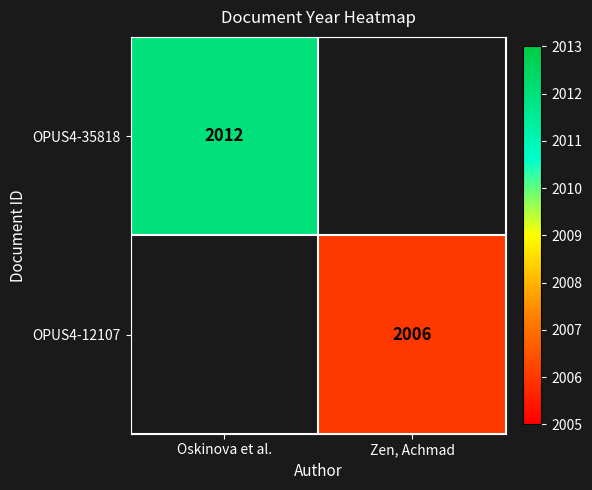

Is it true that OPUS4-12107 equals 3003 at Zen, Achmad?

False